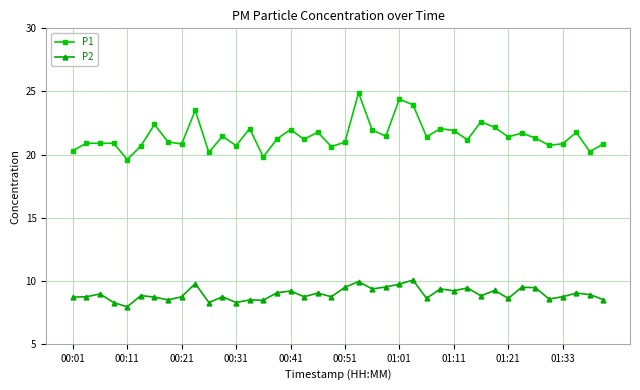

True or false: P2 has more than 1 interior local peaks.

True